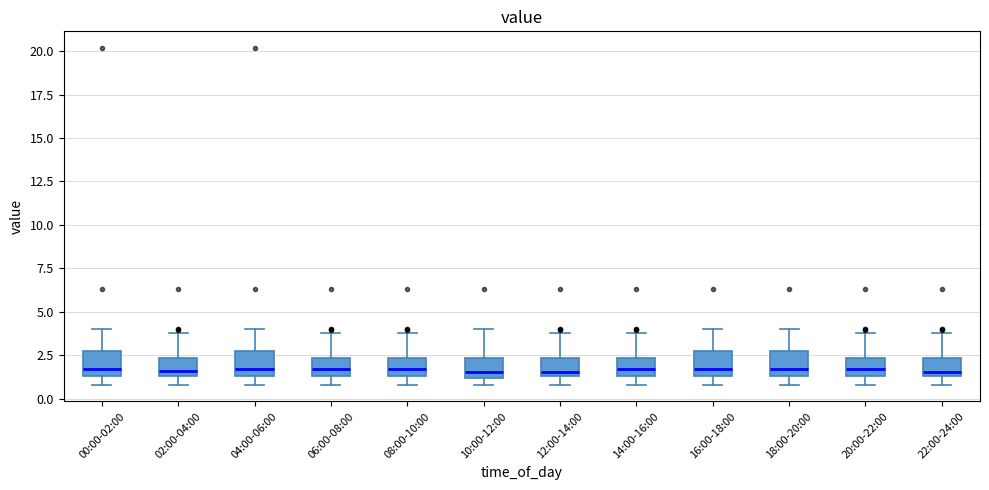

Reading left to right, transcribe this box plot: for each box, give where its median line is, the range the box spans, and where its two whiskers end, as read against the y-axis. The values are not printed on the chart, so give them approximately, as read against the axis.

00:00-02:00: median 1.5 (just above the box's lower edge), box 1.5 to 2.5, whiskers 1.0 to 4.0
02:00-04:00: median 1.5 (just above the box's lower edge), box 1.5 to 2.5, whiskers 1.0 to 4.0
04:00-06:00: median 1.5 (just above the box's lower edge), box 1.5 to 2.5, whiskers 1.0 to 4.0
06:00-08:00: median 1.5 (inside the box), box 1.5 to 2.5, whiskers 1.0 to 4.0
08:00-10:00: median 1.5 (inside the box), box 1.5 to 2.5, whiskers 1.0 to 4.0
10:00-12:00: median 1.5, box 1.0 to 2.5, whiskers 1.0 (just below the box's lower edge) to 4.0
12:00-14:00: median 1.5 (just above the box's lower edge), box 1.5 to 2.5, whiskers 1.0 to 4.0
14:00-16:00: median 1.5 (inside the box), box 1.5 to 2.5, whiskers 1.0 to 4.0
16:00-18:00: median 1.5 (just above the box's lower edge), box 1.5 to 2.5, whiskers 1.0 to 4.0
18:00-20:00: median 1.5 (just above the box's lower edge), box 1.5 to 2.5, whiskers 1.0 to 4.0
20:00-22:00: median 1.5 (inside the box), box 1.5 to 2.5, whiskers 1.0 to 4.0
22:00-24:00: median 1.5 (just above the box's lower edge), box 1.5 to 2.5, whiskers 1.0 to 4.0